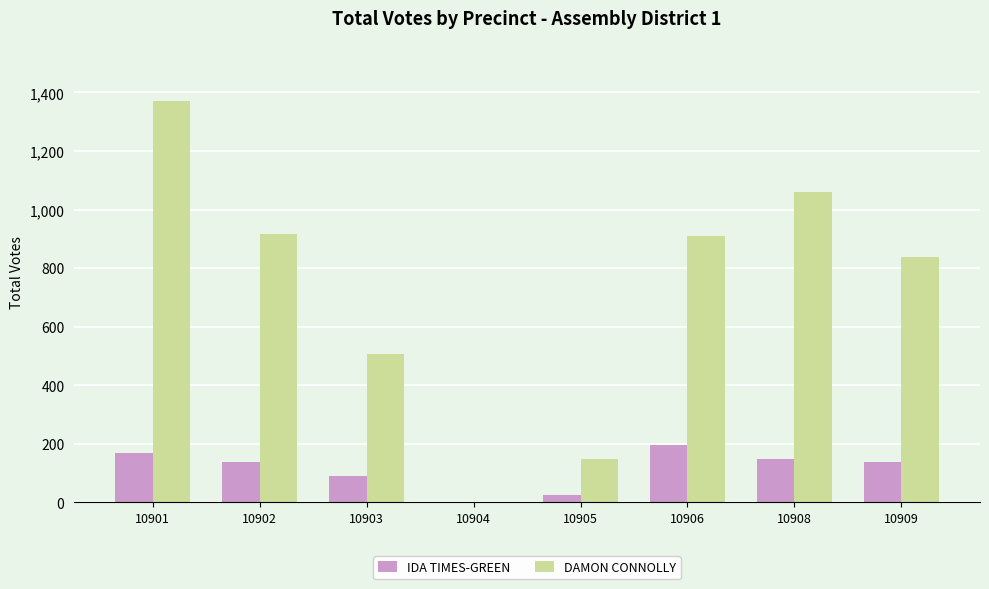

Reading right to left, list all the values displayed in this chart.

IDA TIMES-GREEN: 10909=137	10908=148	10906=197	10905=26	10904=1	10903=91	10902=137	10901=169
DAMON CONNOLLY: 10909=838	10908=1060	10906=910	10905=148	10904=0	10903=507	10902=918	10901=1371